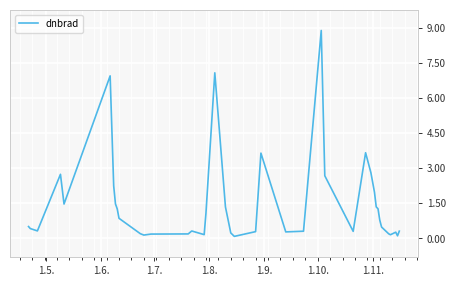

What is the difference between the maximum and minimum values?

8.8